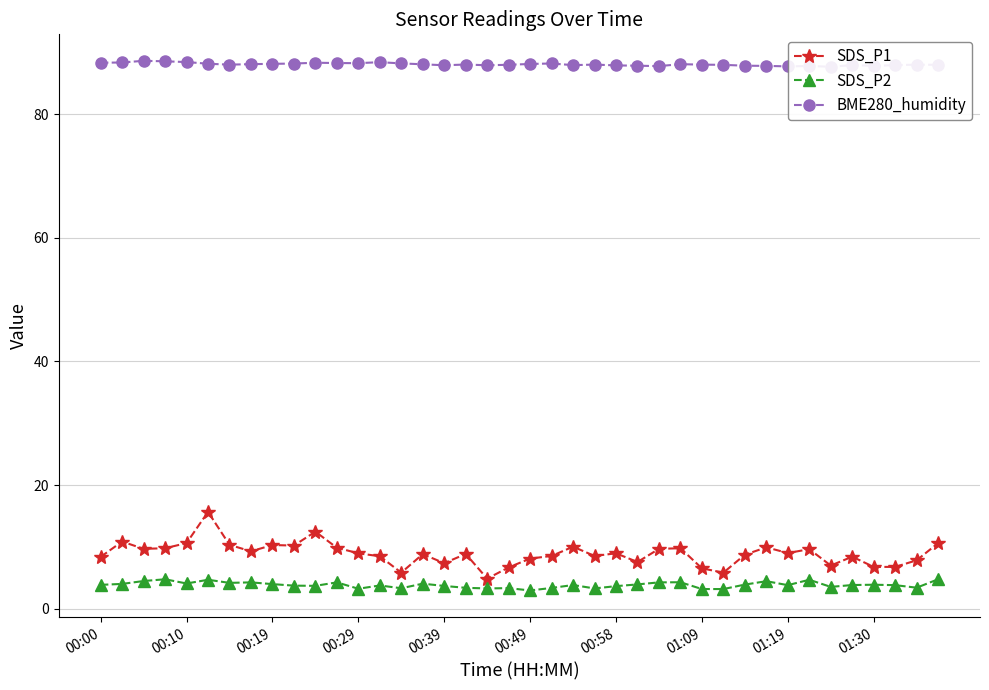

What is the minimum value for SDS_P1?

4.9